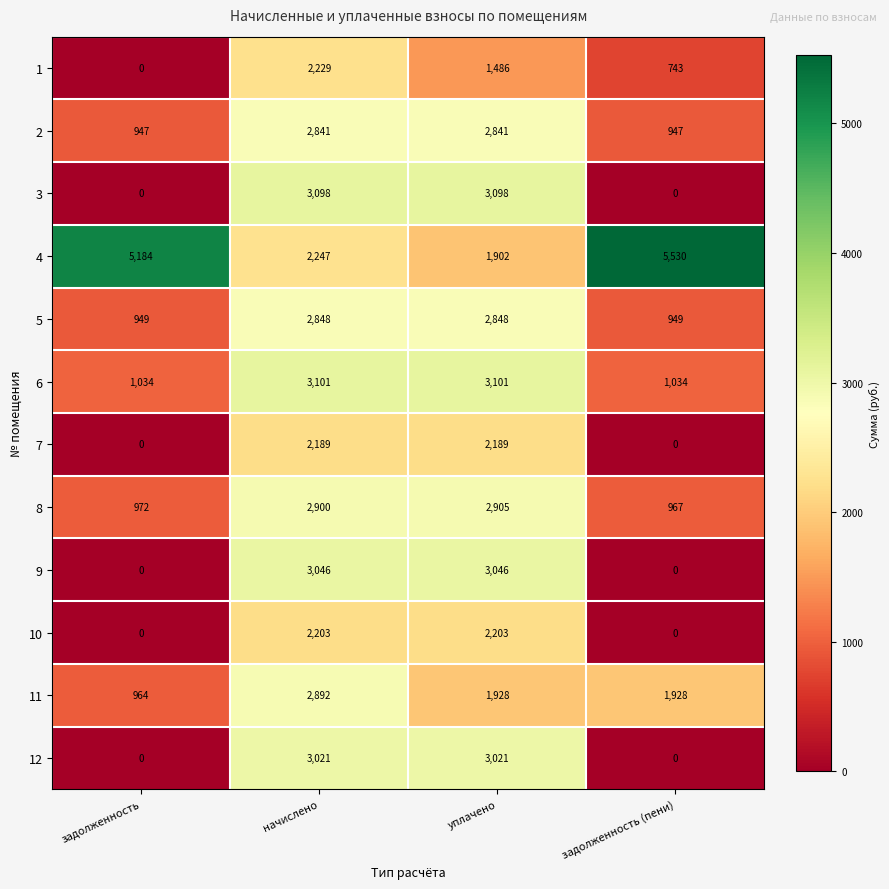

Which category has the highest value across all series?

задолженность (пени)